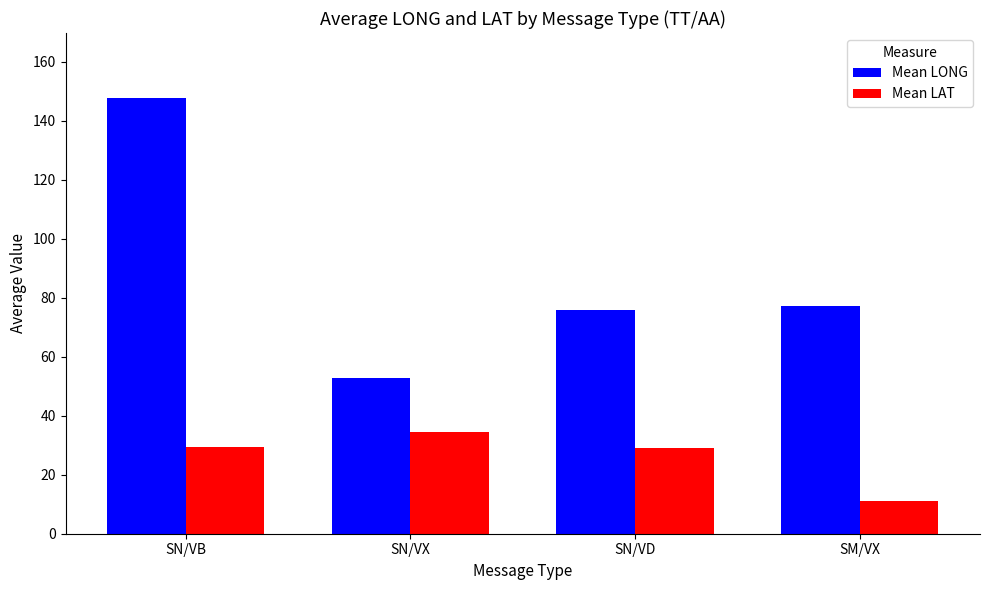

What is the sum of the Mean LAT values at SN/VB and SN/VX?

64.0